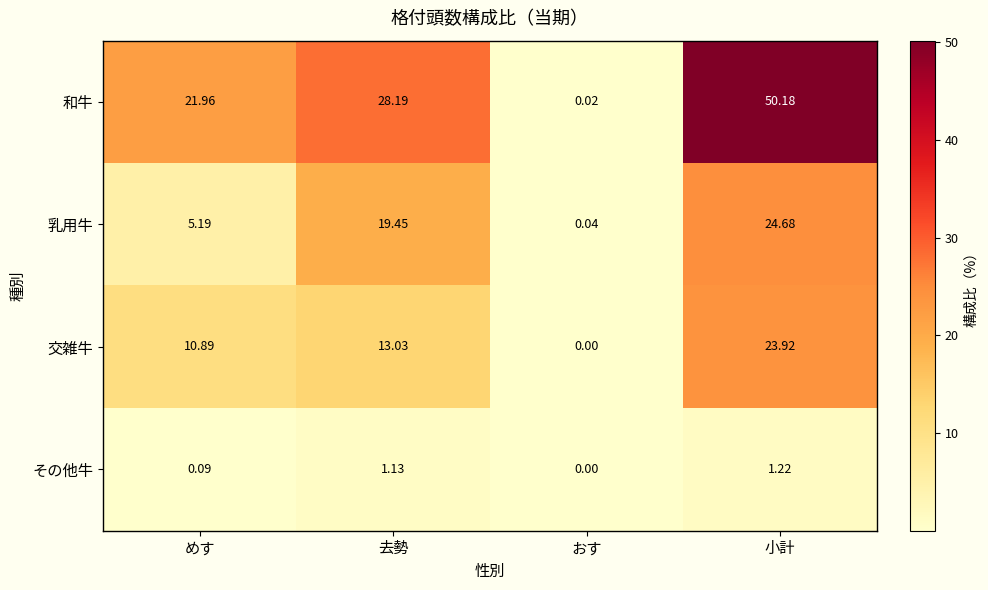

Which series has the widest spread of values?

和牛